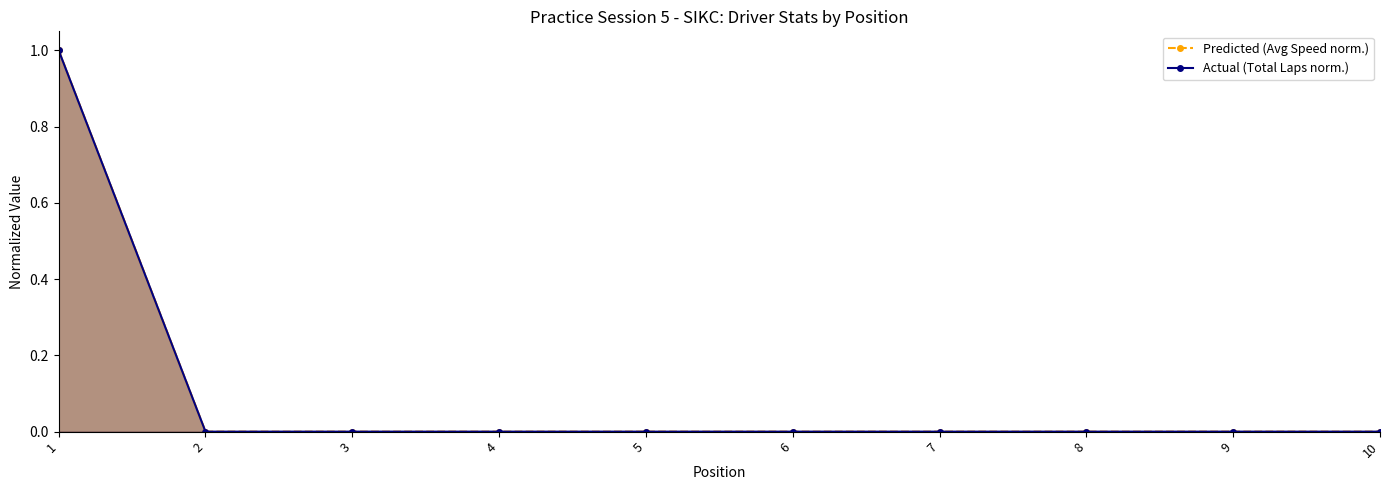

True or false: Actual (Total Laps norm.) has a value of 0 at 7.

False